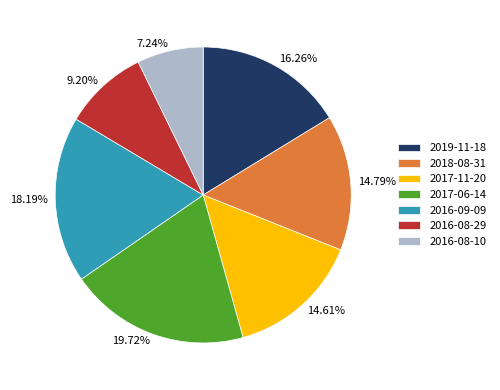

Count the number of slices in the pie.

7